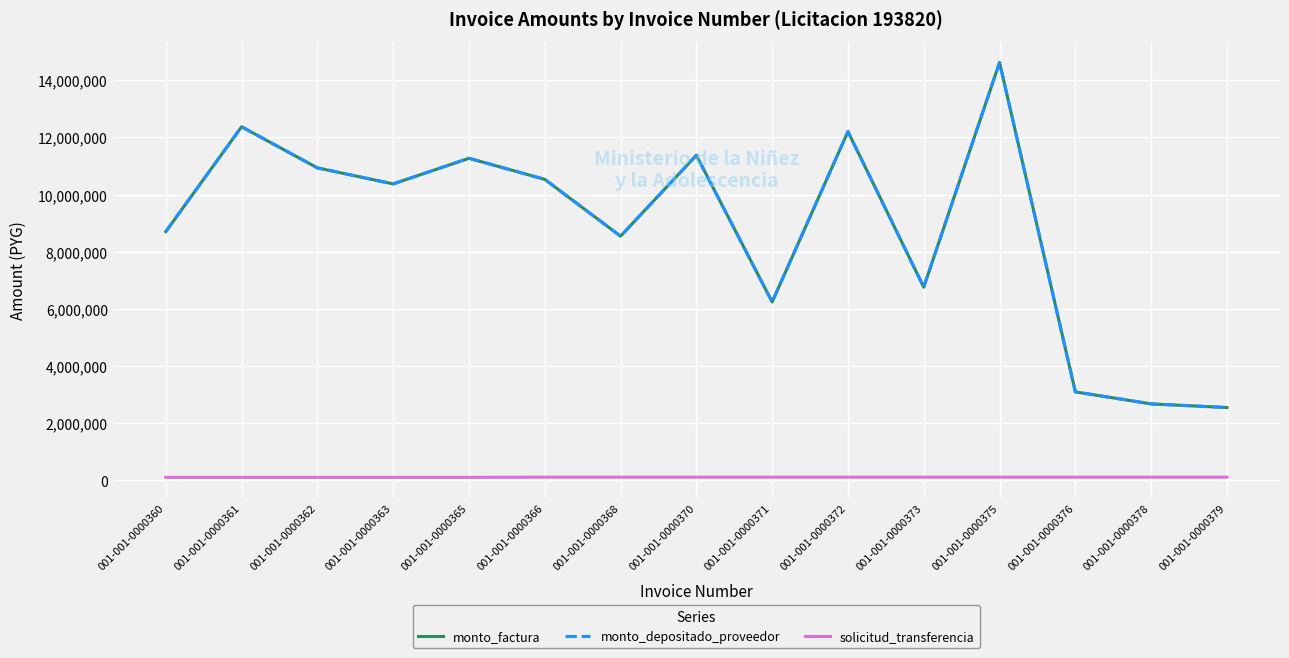

Is this an area chart (filled region under the line)?

No